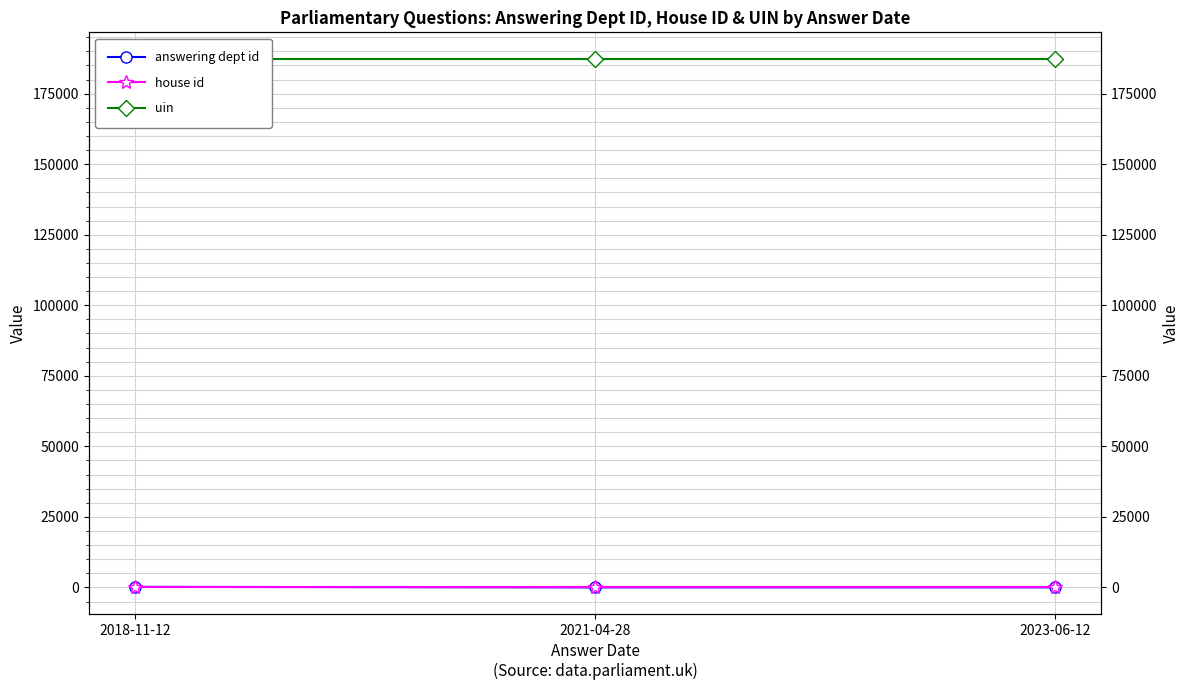

How many values in the answering dept id series exceed 27?

1